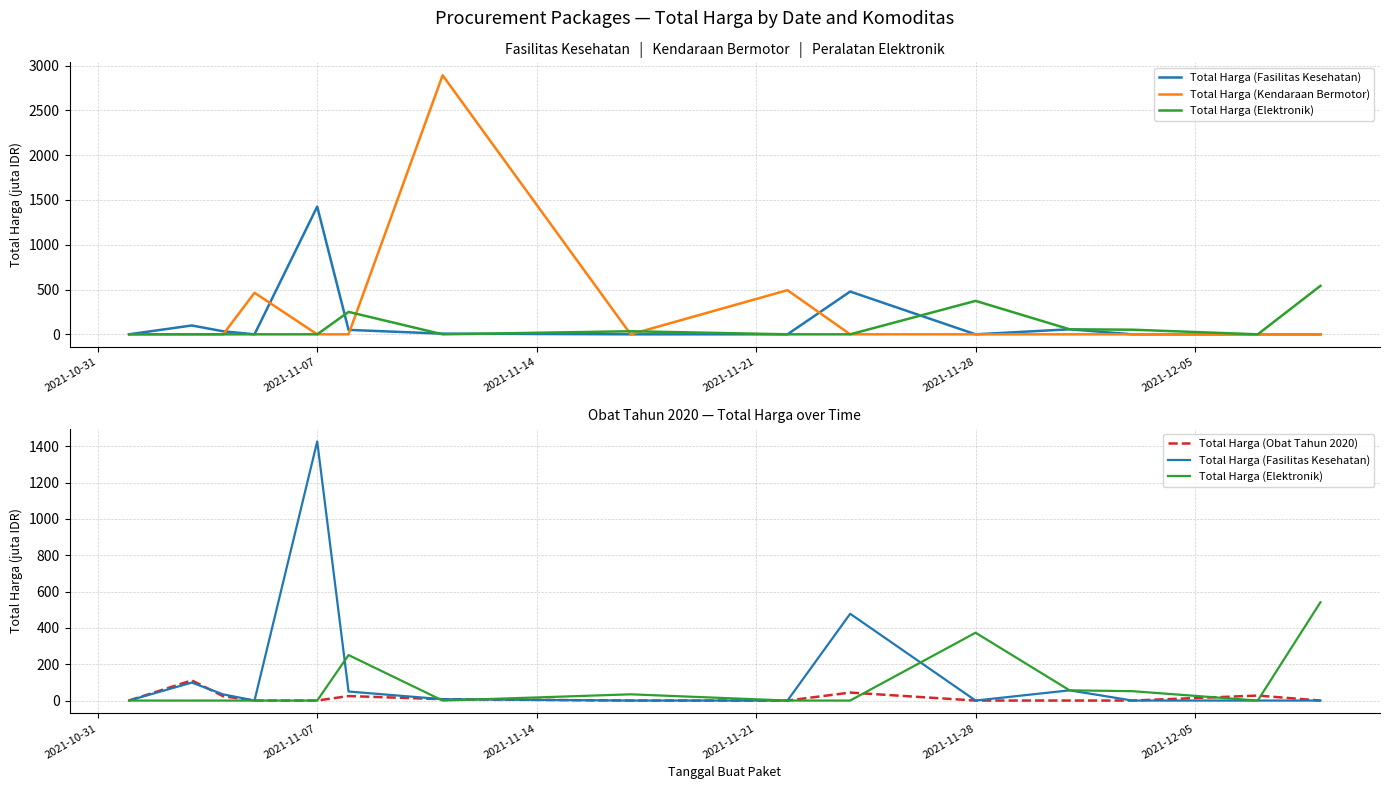

The Total Harga (Kendaraan Bermotor) series shows 247.9 at 8. True or false?

False